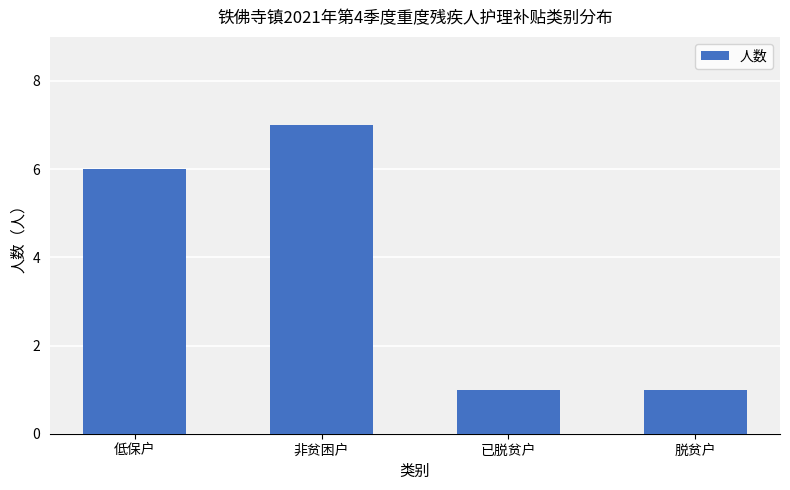

How many values are between 1 and 7?

4